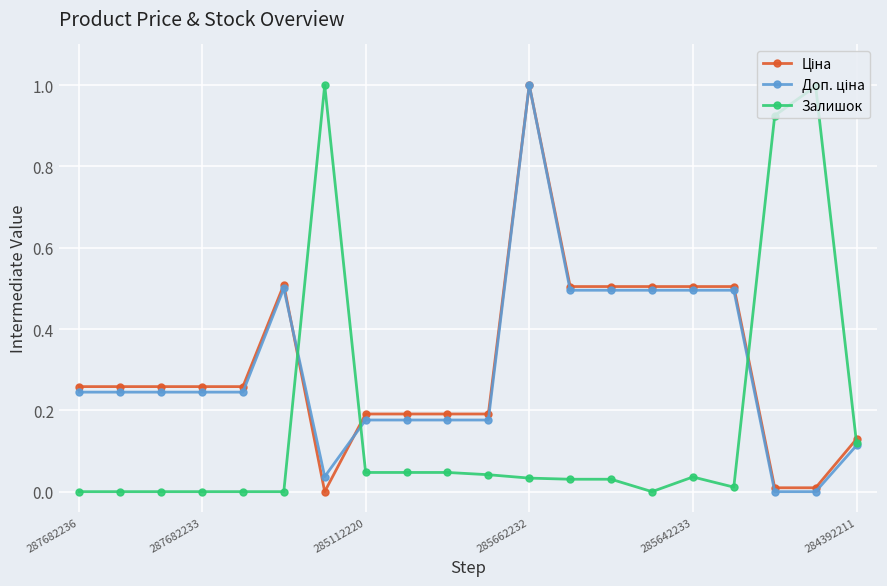

What is the greatest value displayed?

1.0